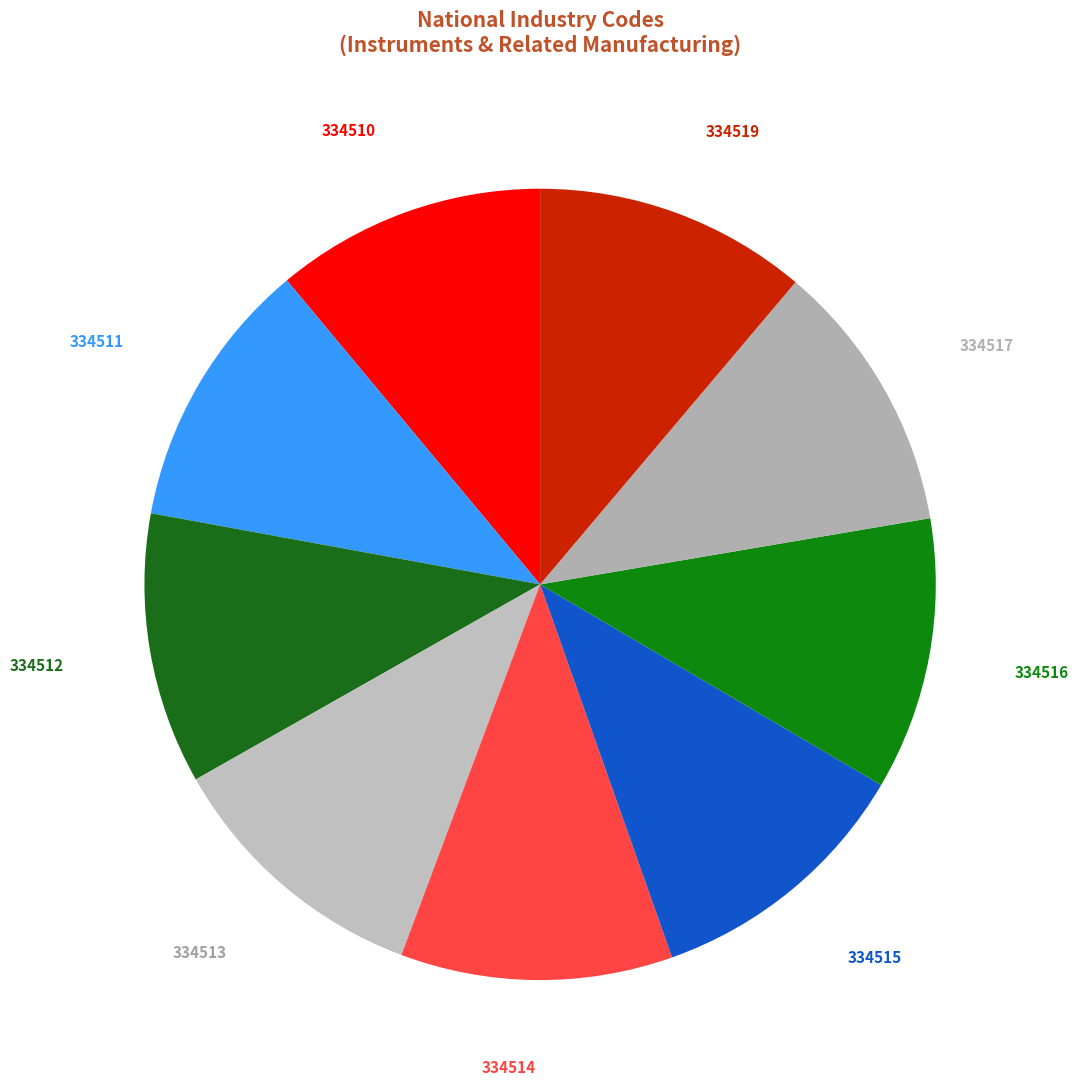

Count the number of slices in the pie.

9